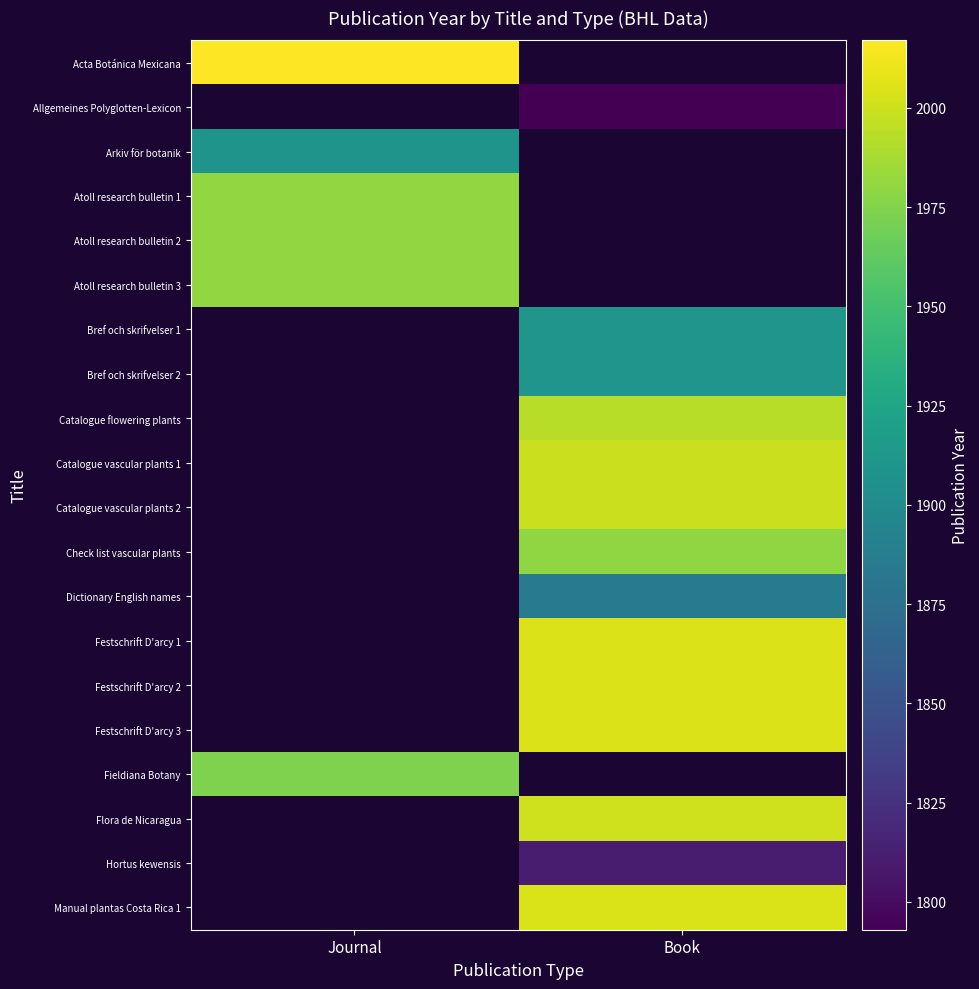

Which series has the largest range (max minus min)?

Acta Botánica Mexicana